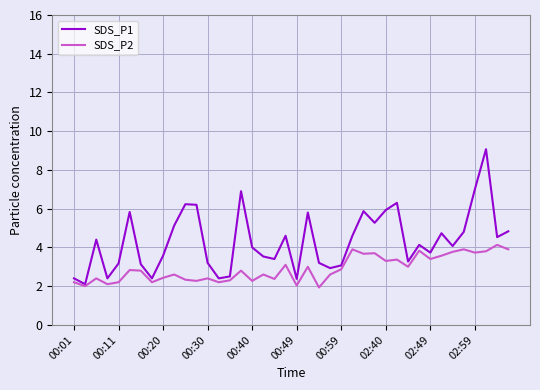

List the series in order of their peak value, highest first.

SDS_P1, SDS_P2